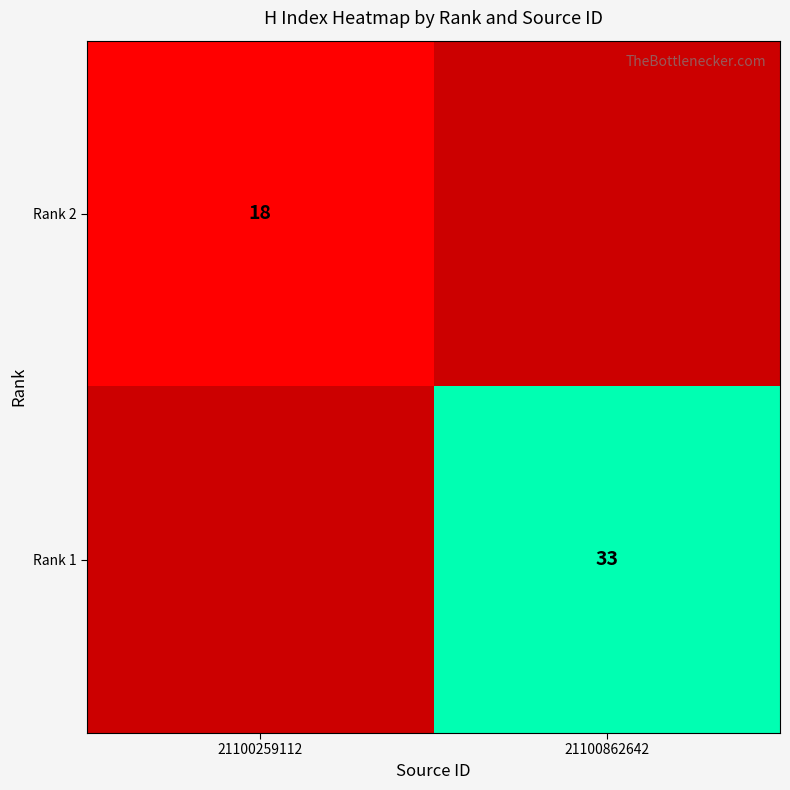

The Rank 2 series shows 8 at 21100259112. True or false?

False